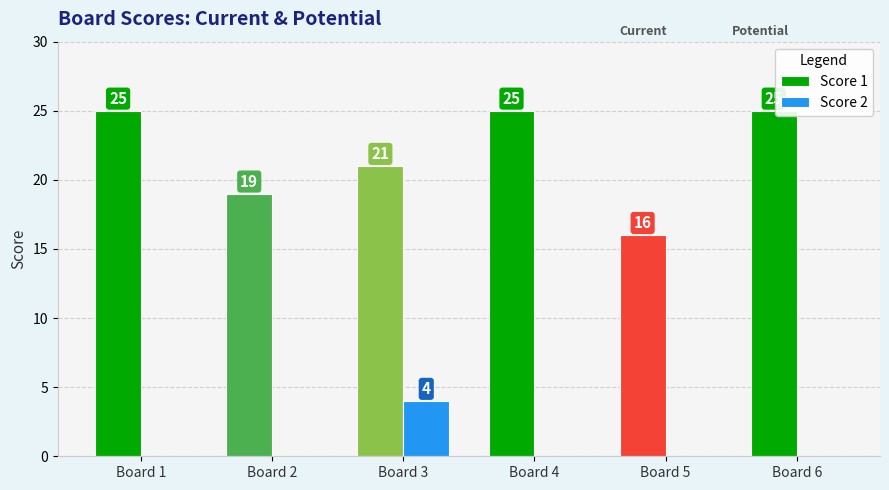

Is it true that Score 1 equals 7 at Board 5?

False